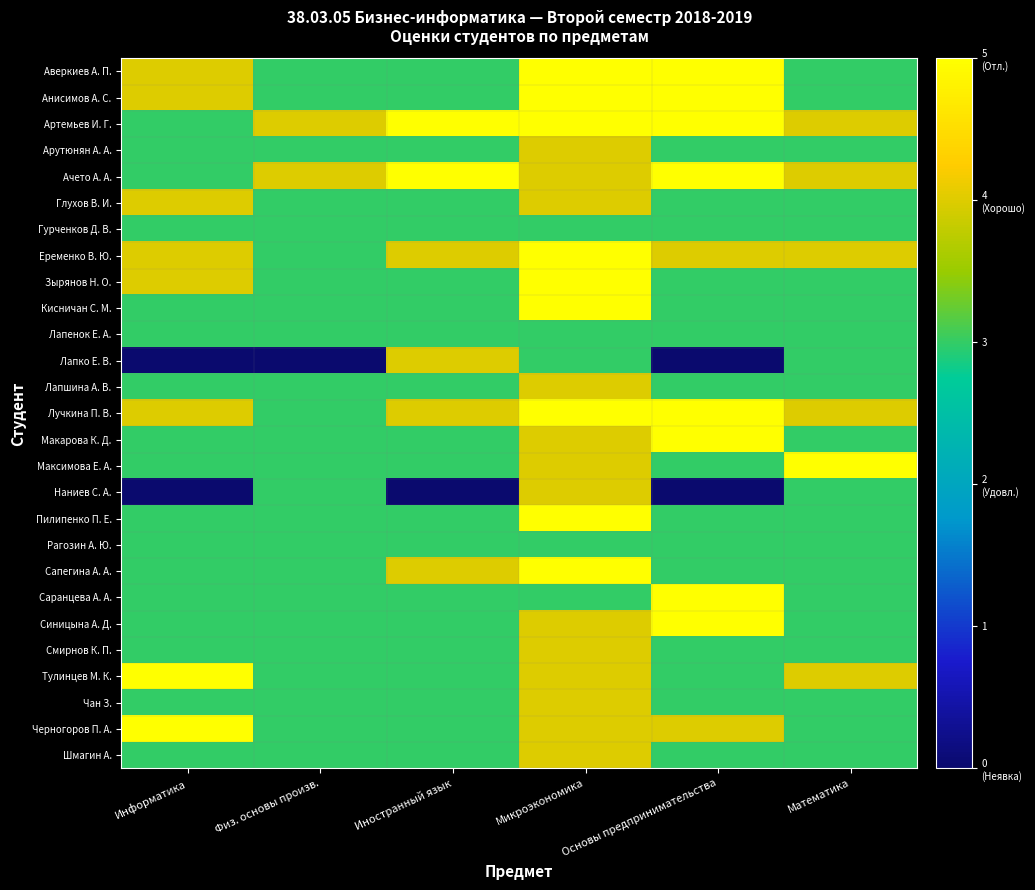

Reading left to right, transcribe all the data shown in this chart.

Аверкиев А. П.: Информатика=4	Физ. основы произв.=3	Иностранный язык=3	Микроэкономика=5	Основы предпринимательства=5	Математика=3
Анисимов А. С.: Информатика=4	Физ. основы произв.=3	Иностранный язык=3	Микроэкономика=5	Основы предпринимательства=5	Математика=3
Артемьев И. Г.: Информатика=3	Физ. основы произв.=4	Иностранный язык=5	Микроэкономика=5	Основы предпринимательства=5	Математика=4
Арутюнян А. А.: Информатика=3	Физ. основы произв.=3	Иностранный язык=3	Микроэкономика=4	Основы предпринимательства=3	Математика=3
Ачето А. А.: Информатика=3	Физ. основы произв.=4	Иностранный язык=5	Микроэкономика=4	Основы предпринимательства=5	Математика=4
Глухов В. И.: Информатика=4	Физ. основы произв.=3	Иностранный язык=3	Микроэкономика=4	Основы предпринимательства=3	Математика=3
Гурченков Д. В.: Информатика=3	Физ. основы произв.=3	Иностранный язык=3	Микроэкономика=3	Основы предпринимательства=3	Математика=3
Еременко В. Ю.: Информатика=4	Физ. основы произв.=3	Иностранный язык=4	Микроэкономика=5	Основы предпринимательства=4	Математика=4
Зырянов Н. О.: Информатика=4	Физ. основы произв.=3	Иностранный язык=3	Микроэкономика=5	Основы предпринимательства=3	Математика=3
Кисничан С. М.: Информатика=3	Физ. основы произв.=3	Иностранный язык=3	Микроэкономика=5	Основы предпринимательства=3	Математика=3
Лапенок Е. А.: Информатика=3	Физ. основы произв.=3	Иностранный язык=3	Микроэкономика=3	Основы предпринимательства=3	Математика=3
Лапко Е. В.: Информатика=0	Физ. основы произв.=0	Иностранный язык=4	Микроэкономика=3	Основы предпринимательства=0	Математика=3
Лапшина А. В.: Информатика=3	Физ. основы произв.=3	Иностранный язык=3	Микроэкономика=4	Основы предпринимательства=3	Математика=3
Лучкина П. В.: Информатика=4	Физ. основы произв.=3	Иностранный язык=4	Микроэкономика=5	Основы предпринимательства=5	Математика=4
Макарова К. Д.: Информатика=3	Физ. основы произв.=3	Иностранный язык=3	Микроэкономика=4	Основы предпринимательства=5	Математика=3
Максимова Е. А.: Информатика=3	Физ. основы произв.=3	Иностранный язык=3	Микроэкономика=4	Основы предпринимательства=3	Математика=5
Наниев С. А.: Информатика=0	Физ. основы произв.=3	Иностранный язык=0	Микроэкономика=4	Основы предпринимательства=0	Математика=3
Пилипенко П. Е.: Информатика=3	Физ. основы произв.=3	Иностранный язык=3	Микроэкономика=5	Основы предпринимательства=3	Математика=3
Рагозин А. Ю.: Информатика=3	Физ. основы произв.=3	Иностранный язык=3	Микроэкономика=3	Основы предпринимательства=3	Математика=3
Сапегина А. А.: Информатика=3	Физ. основы произв.=3	Иностранный язык=4	Микроэкономика=5	Основы предпринимательства=3	Математика=3
Саранцева А. А.: Информатика=3	Физ. основы произв.=3	Иностранный язык=3	Микроэкономика=3	Основы предпринимательства=5	Математика=3
Синицына А. Д.: Информатика=3	Физ. основы произв.=3	Иностранный язык=3	Микроэкономика=4	Основы предпринимательства=5	Математика=3
Смирнов К. П.: Информатика=3	Физ. основы произв.=3	Иностранный язык=3	Микроэкономика=4	Основы предпринимательства=3	Математика=3
Тулинцев М. К.: Информатика=5	Физ. основы произв.=3	Иностранный язык=3	Микроэкономика=4	Основы предпринимательства=3	Математика=4
Чан З.: Информатика=3	Физ. основы произв.=3	Иностранный язык=3	Микроэкономика=4	Основы предпринимательства=3	Математика=3
Черногоров П. А.: Информатика=5	Физ. основы произв.=3	Иностранный язык=3	Микроэкономика=4	Основы предпринимательства=4	Математика=3
Шмагин А.: Информатика=3	Физ. основы произв.=3	Иностранный язык=3	Микроэкономика=4	Основы предпринимательства=3	Математика=3